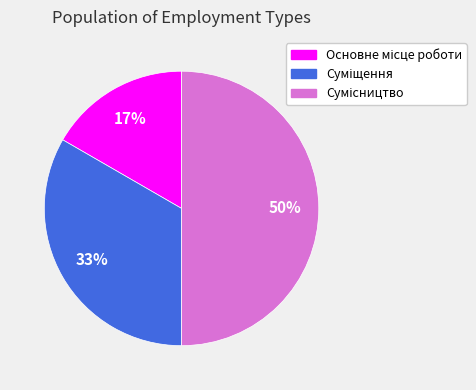

To the nearest percent, what is the average slice percentage?

33%